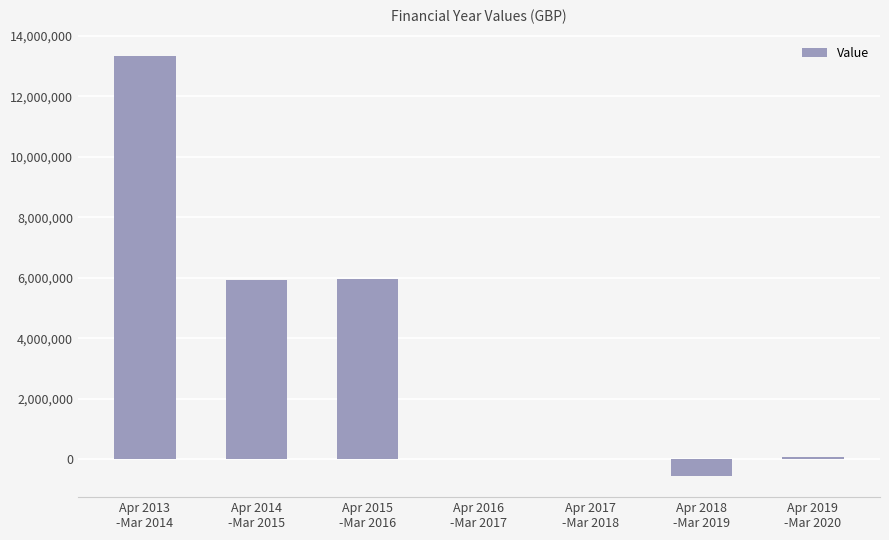

What is the ratio of the value at Apr 2013
-Mar 2014 to the value at Apr 2019
-Mar 2020?

192.3